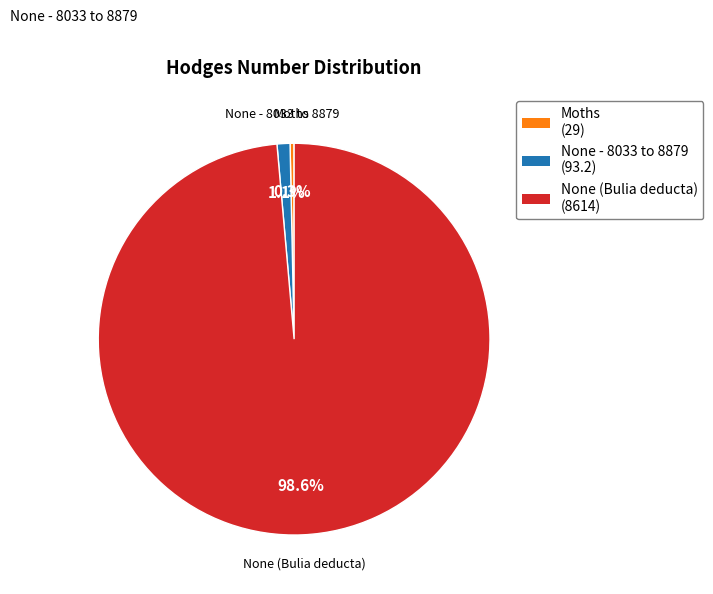

Which category has the smallest portion of the pie?

Moths (29)